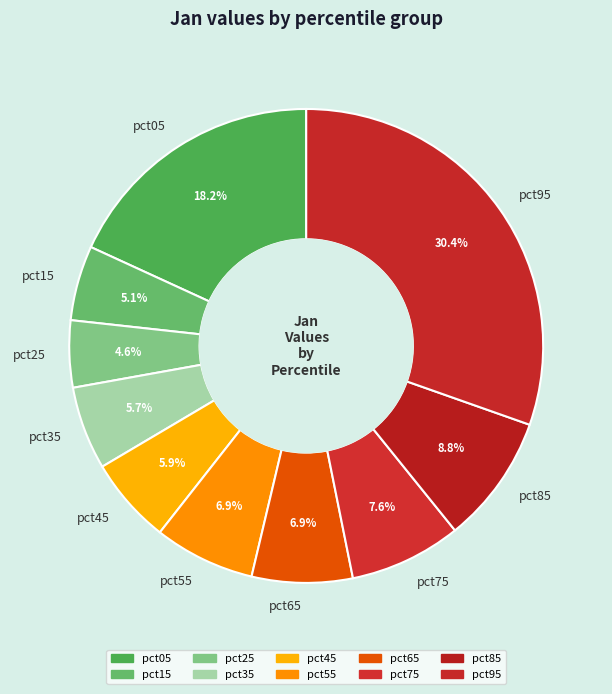

Which has a higher value, pct75 or pct25?

pct75